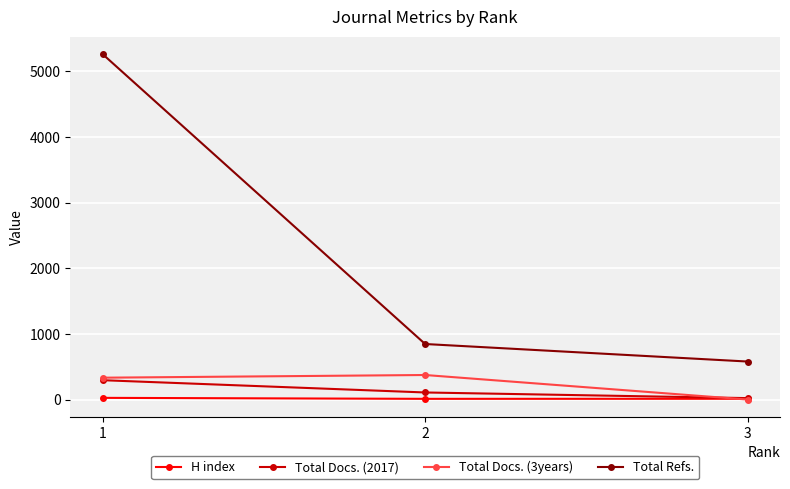

Which series changed the most between 1 and 2?

Total Refs.